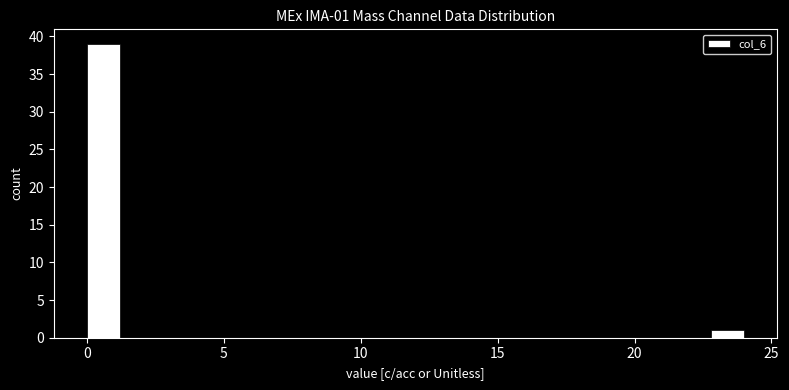

Read against the x-axis, roughly where is the centre of the tallest bar?

0.5